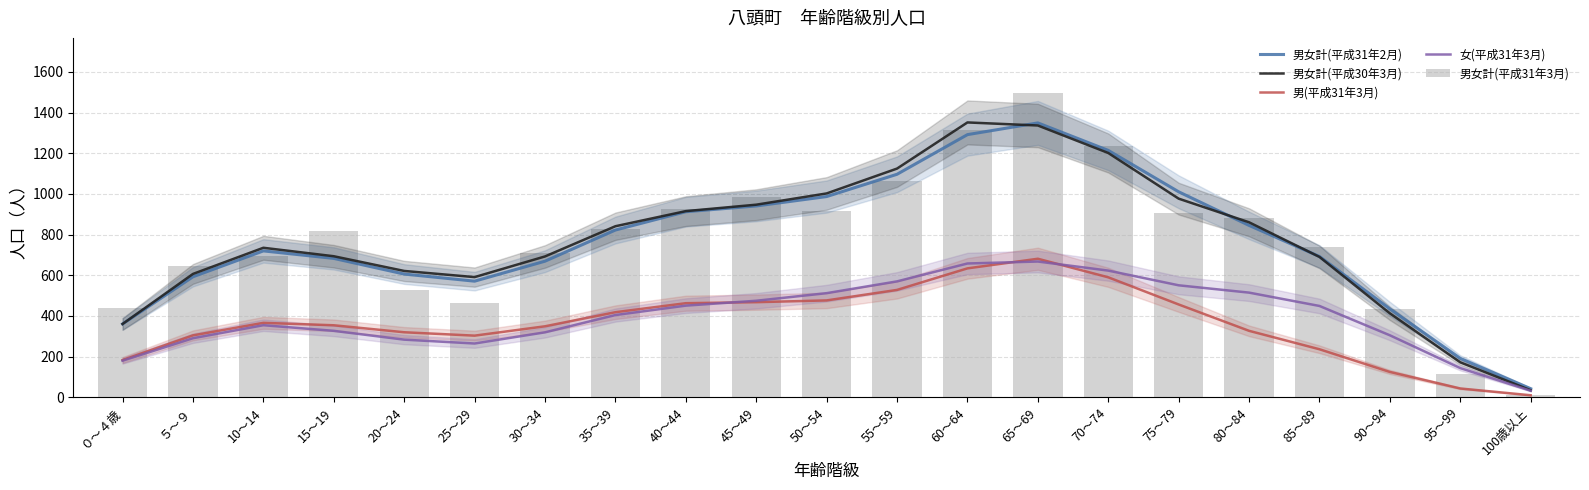

What is the spread (max minus min) of values at 75～79?

554.3